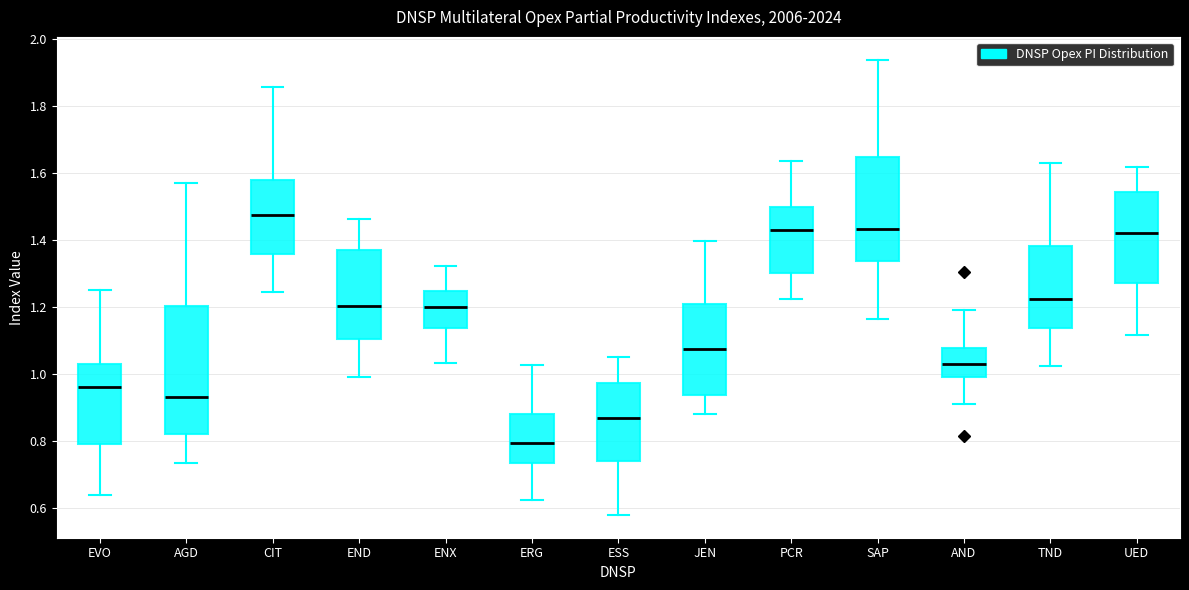

Reading left to right, transcribe this box plot: for each box, give where its median line is, the range the box spans, and where its two whiskers end, as read against the y-axis. The values are not printed on the chart, so give them approximately, as read against the axis.

EVO: median 0.96, box 0.78 to 1.04, whiskers 0.64 to 1.24
AGD: median 0.94, box 0.82 to 1.20, whiskers 0.74 to 1.56
CIT: median 1.48, box 1.36 to 1.58, whiskers 1.24 to 1.86
END: median 1.20, box 1.10 to 1.38, whiskers 1.00 to 1.46
ENX: median 1.20, box 1.14 to 1.24, whiskers 1.04 to 1.32
ERG: median 0.80, box 0.74 to 0.88, whiskers 0.62 to 1.02
ESS: median 0.86, box 0.74 to 0.98, whiskers 0.58 to 1.06
JEN: median 1.08, box 0.94 to 1.20, whiskers 0.88 to 1.40
PCR: median 1.44, box 1.30 to 1.50, whiskers 1.22 to 1.64
SAP: median 1.44, box 1.34 to 1.64, whiskers 1.16 to 1.94
AND: median 1.02, box 0.98 to 1.08, whiskers 0.90 to 1.20
TND: median 1.22, box 1.14 to 1.38, whiskers 1.02 to 1.62
UED: median 1.42, box 1.28 to 1.54, whiskers 1.12 to 1.62